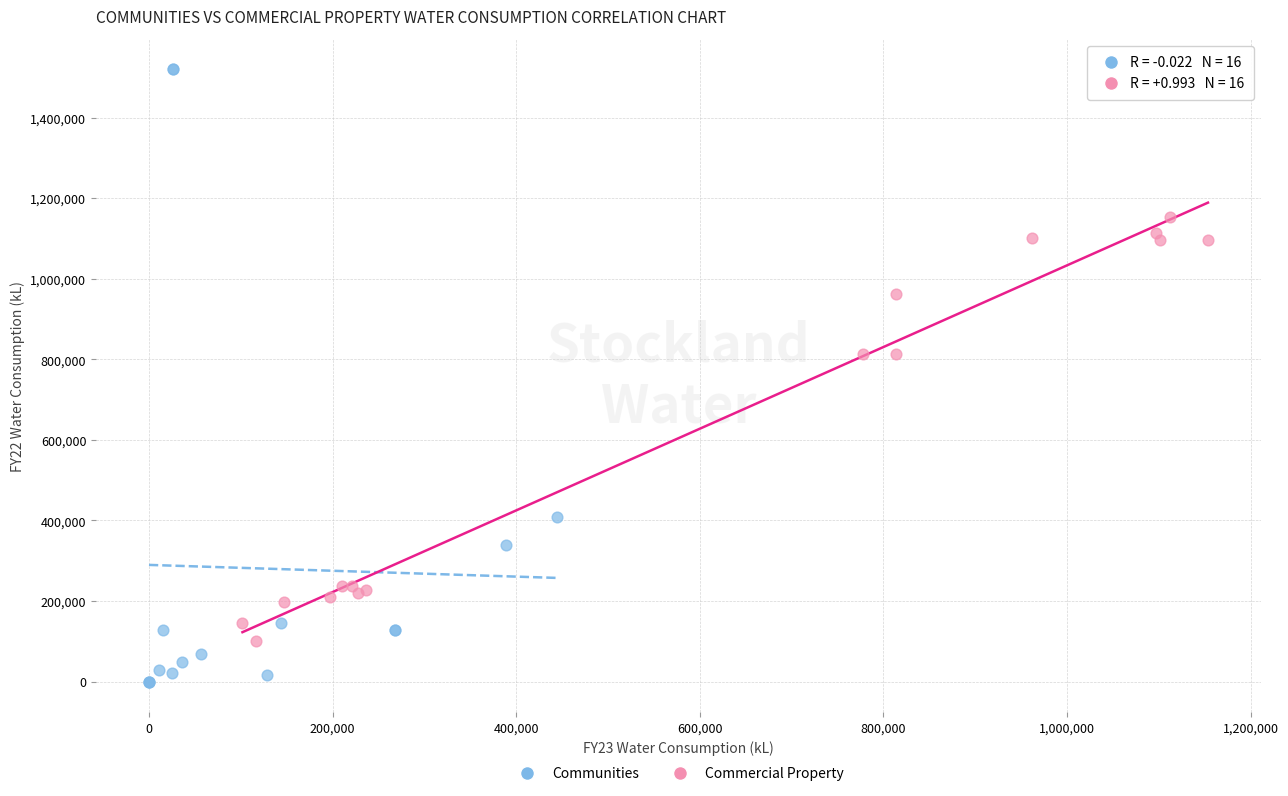

What are all the series names shown in the legend?

Communities, Commercial Property